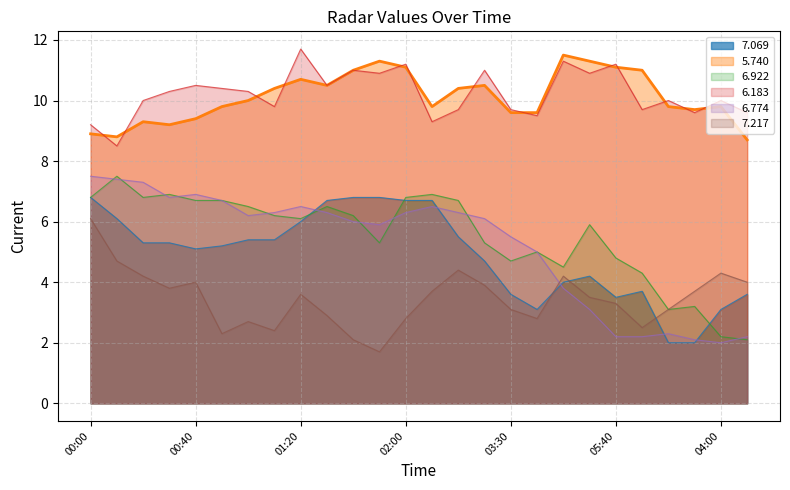

The 5.740 series shows 11.3 at 05:30. True or false?

True